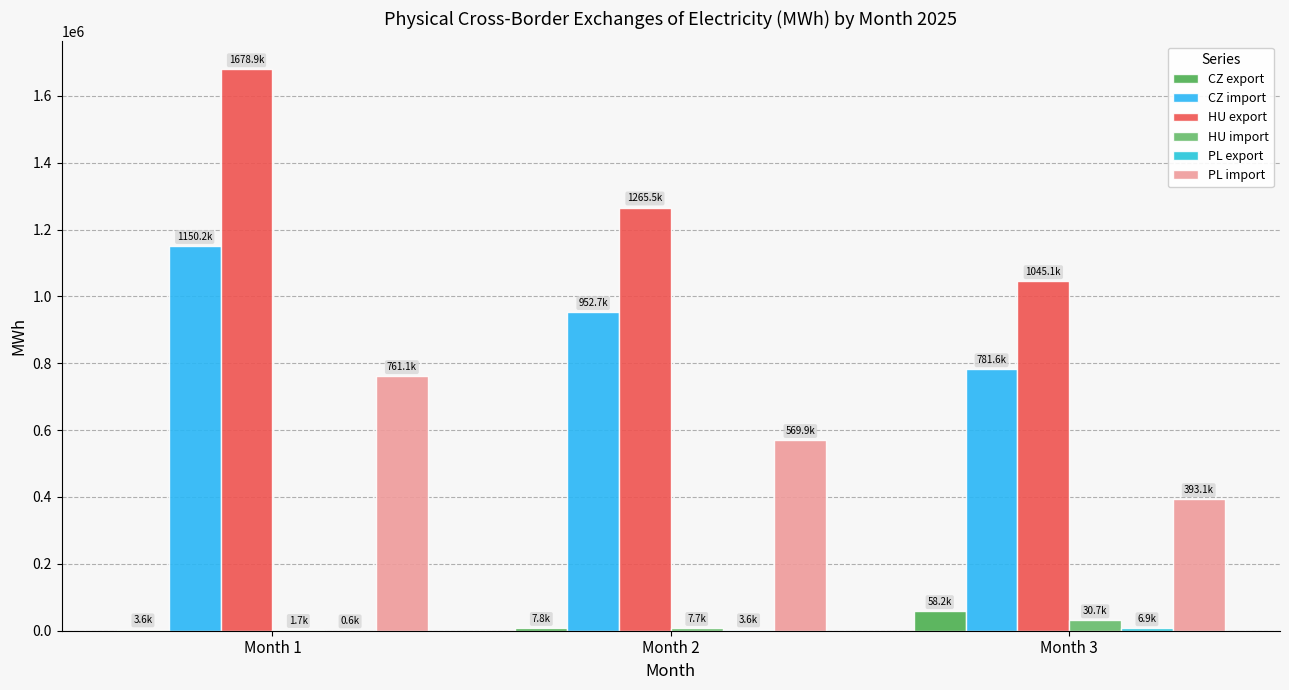

Rank the series at Month 3 from lowest to highest value.

PL export, HU import, CZ export, PL import, CZ import, HU export